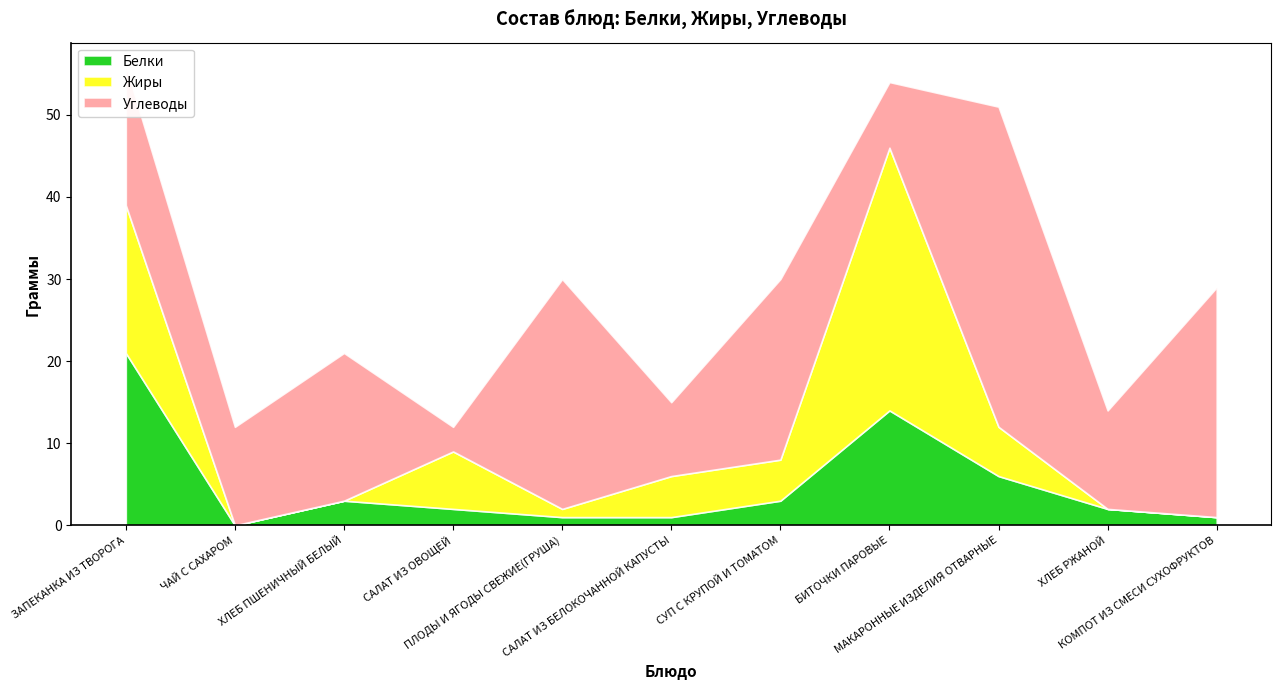

Which category has the highest value across all series?

МАКАРОННЫЕ ИЗДЕЛИЯ ОТВАРНЫЕ